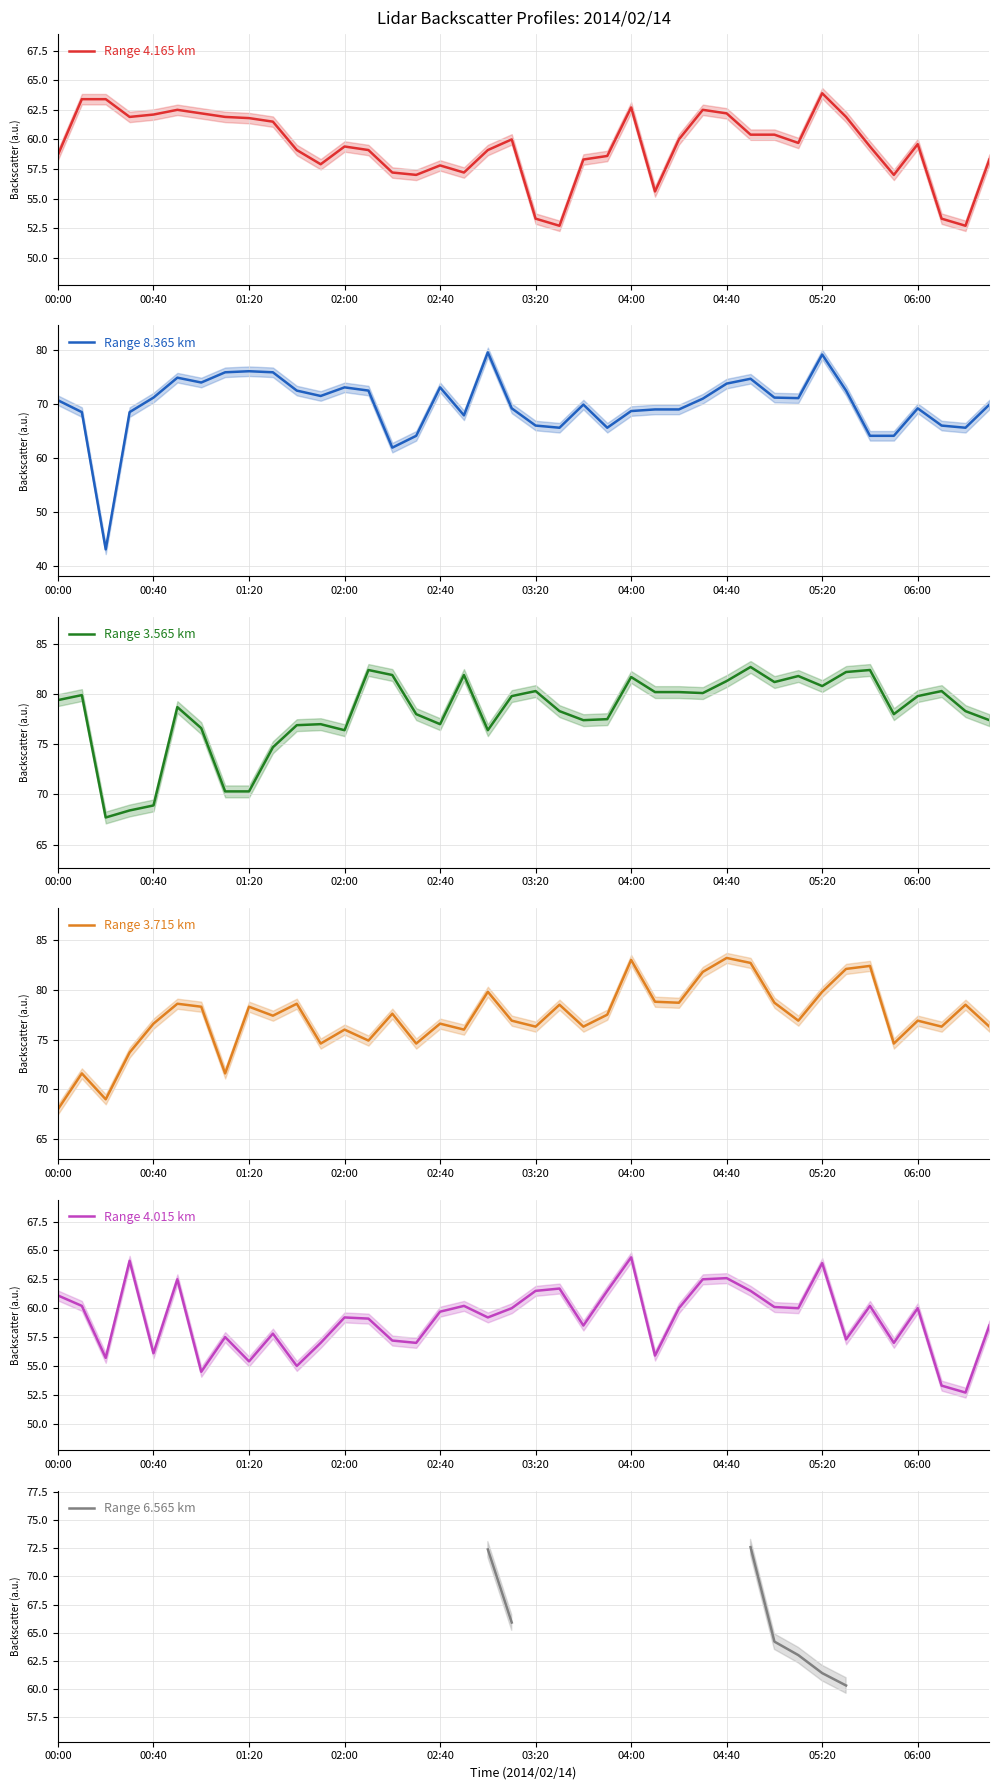

The Range 4.165 km series shows 60.0 at 19. True or false?

True